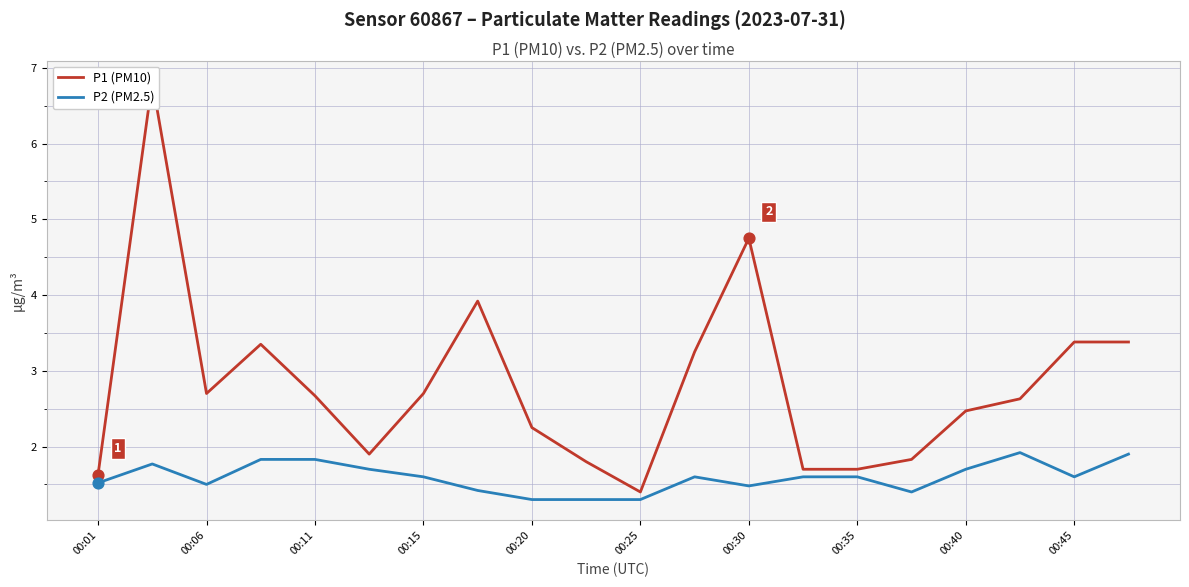

Which series has the widest spread of Y values?

P1 (PM10)